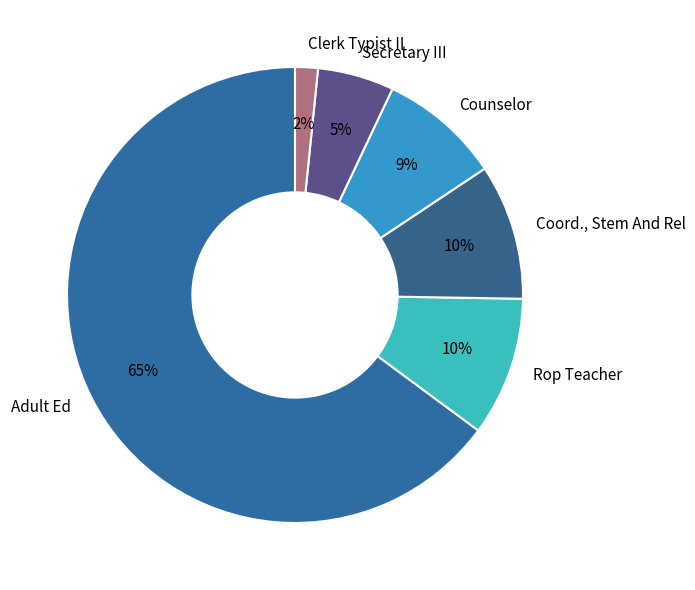

What is the ratio of the value at Rop Teacher to the value at Counselor?

1.1